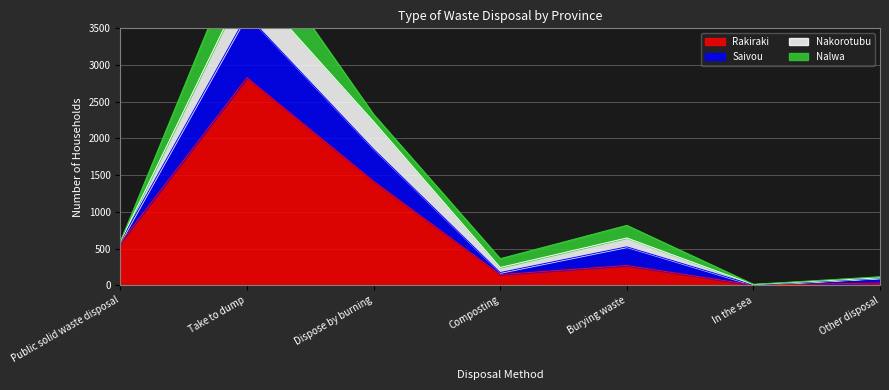

The value of Nalwa at Other disposal is 15. True or false?

True